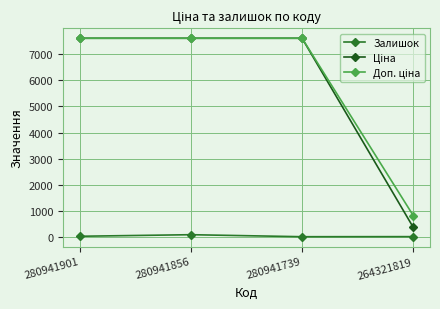

Is it true that Доп. ціна equals 4473.0 at 280941856?

False